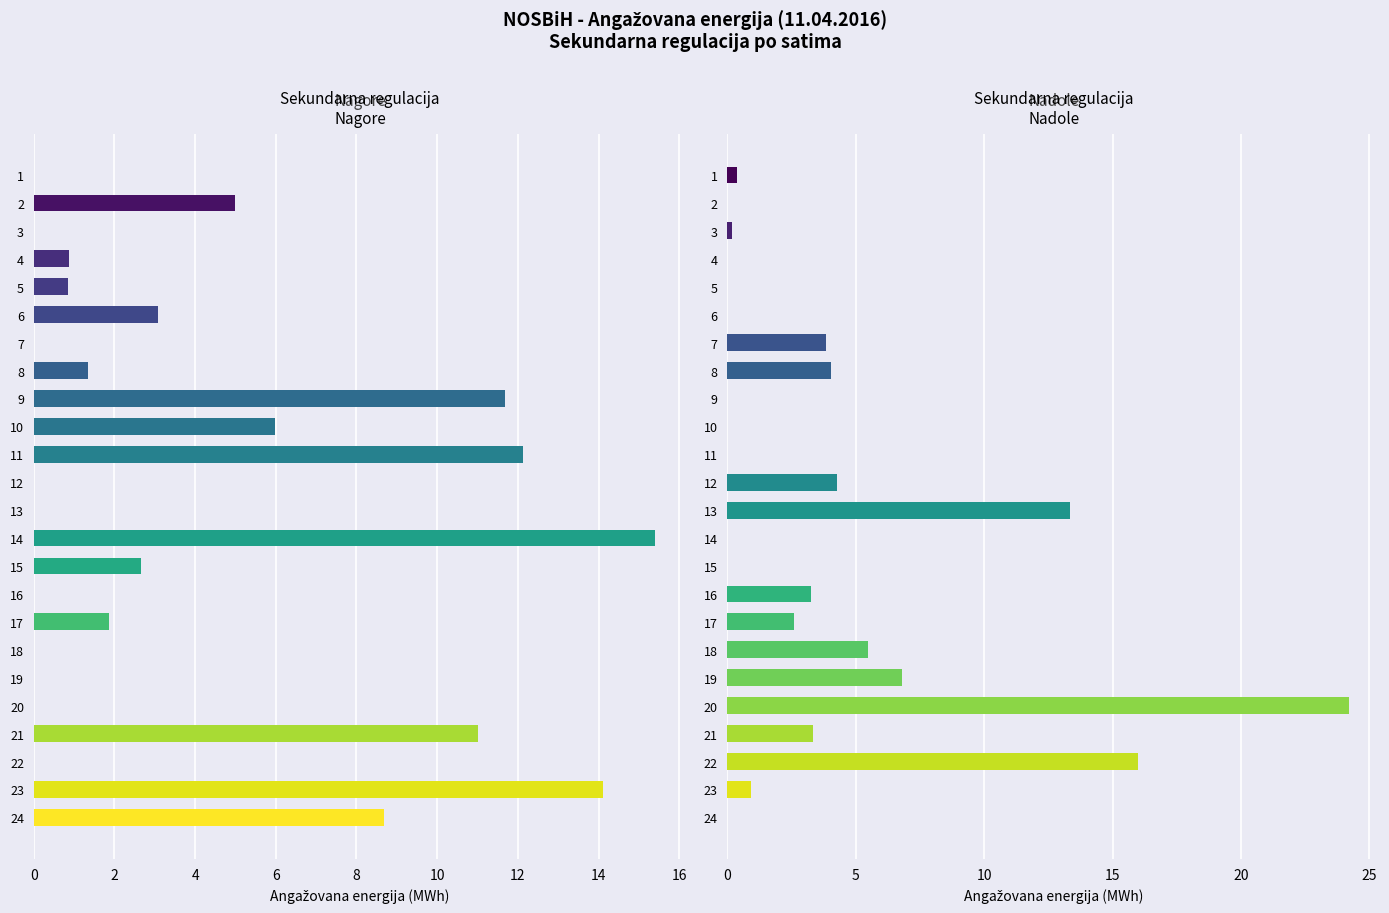

What are all the series names shown in the legend?

Sekundarna regulacija Nagore, Sekundarna regulacija Nadole